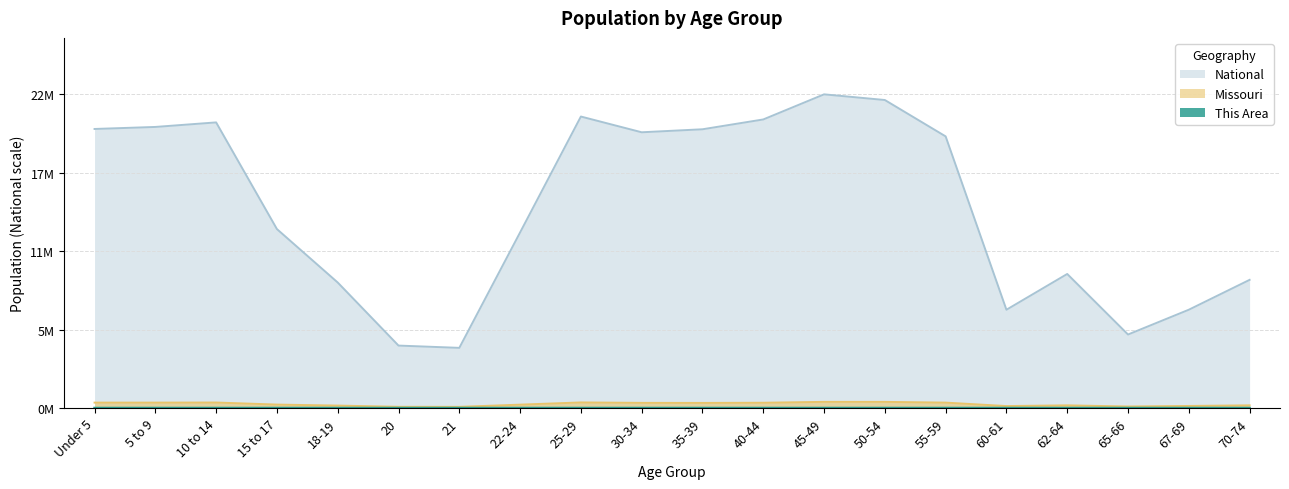

Reading left to right, what are all the values shown in this chart?

This Area: 0.0	0.0	0.0	0.0	0.0	0.0	0.0	0.0	0.0	0.0	0.0	0.0	0.0	0.0	0.0	0.0	0.0	0.0	0.0	0.0
Missouri: 0.0	0.0	0.0	0.0	0.0	0.0	0.0	0.0	0.0	0.0	0.0	0.0	0.0	0.0	0.0	0.0	0.0	0.0	0.0	0.0
National: 0.9	0.9	0.9	0.6	0.4	0.2	0.2	0.6	0.9	0.9	0.9	0.9	1.0	1.0	0.9	0.3	0.4	0.2	0.3	0.4